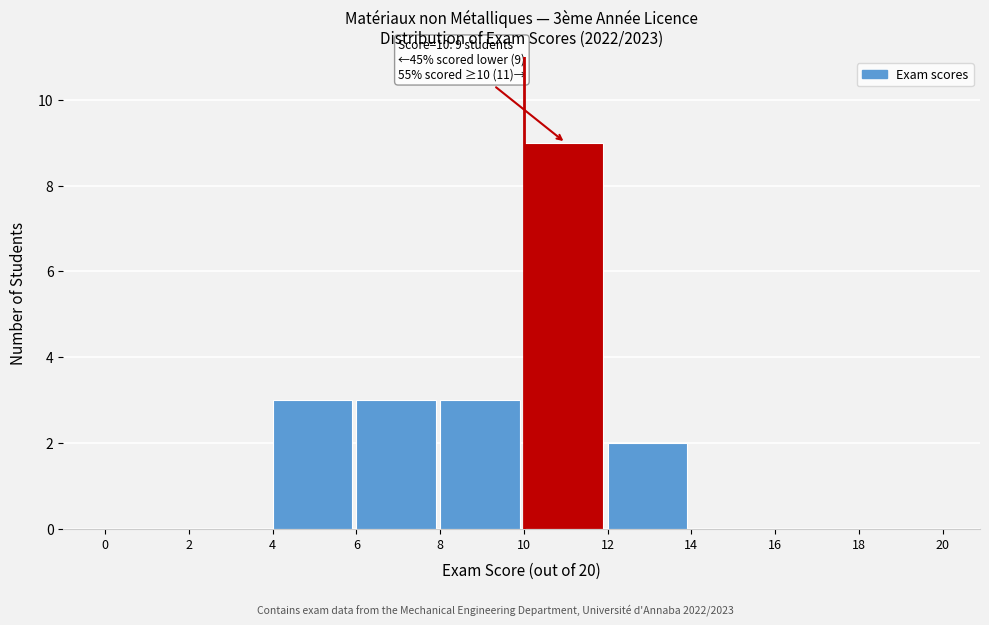

Which range on the x-axis has the tallest bar?

10 to 12